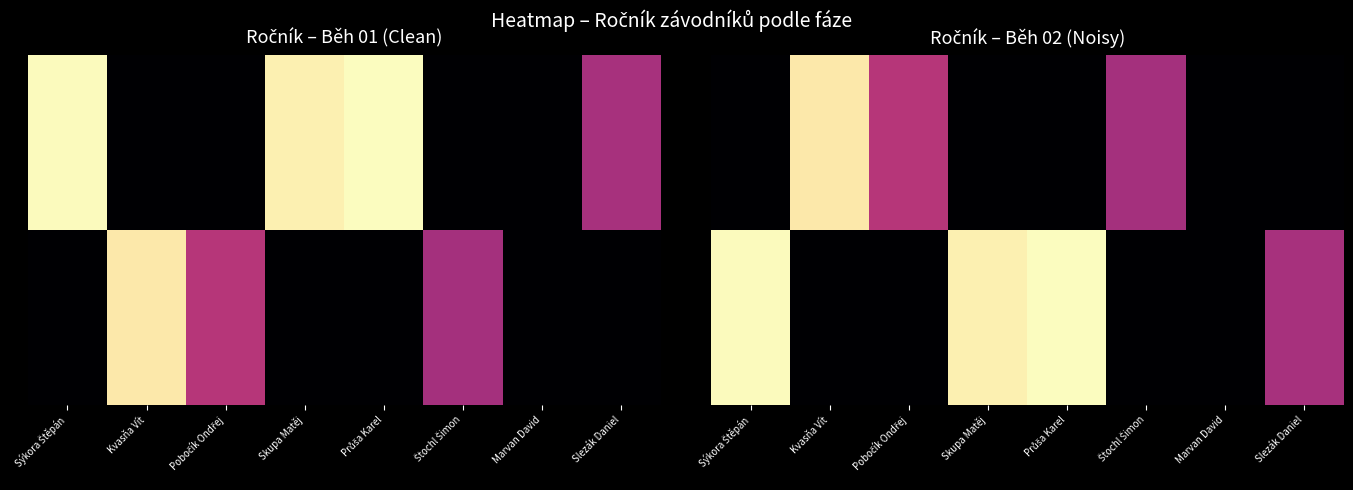

At which category does the chart reach its peak across all series?

Průša Karel